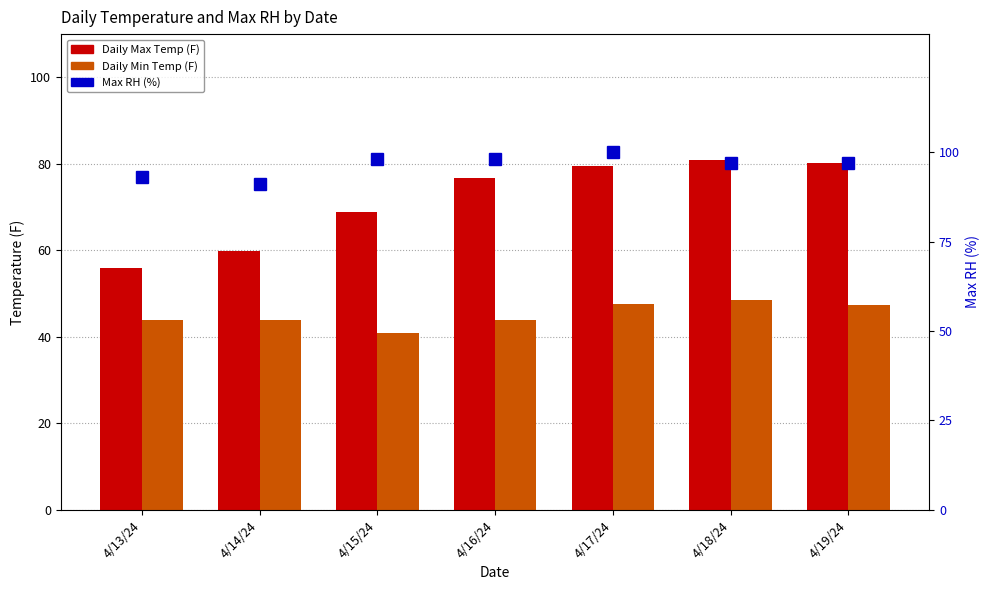

How many groups of bars are there?

7